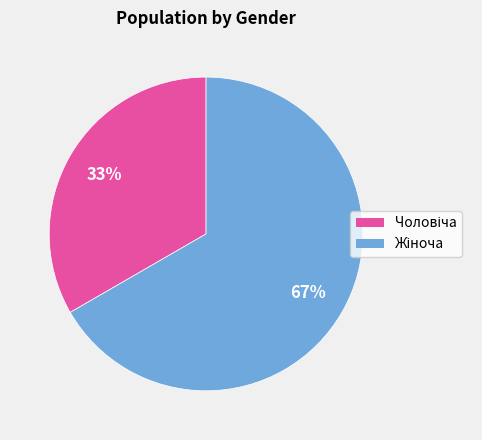

Is there any slice that represents more than half of the pie?

Yes